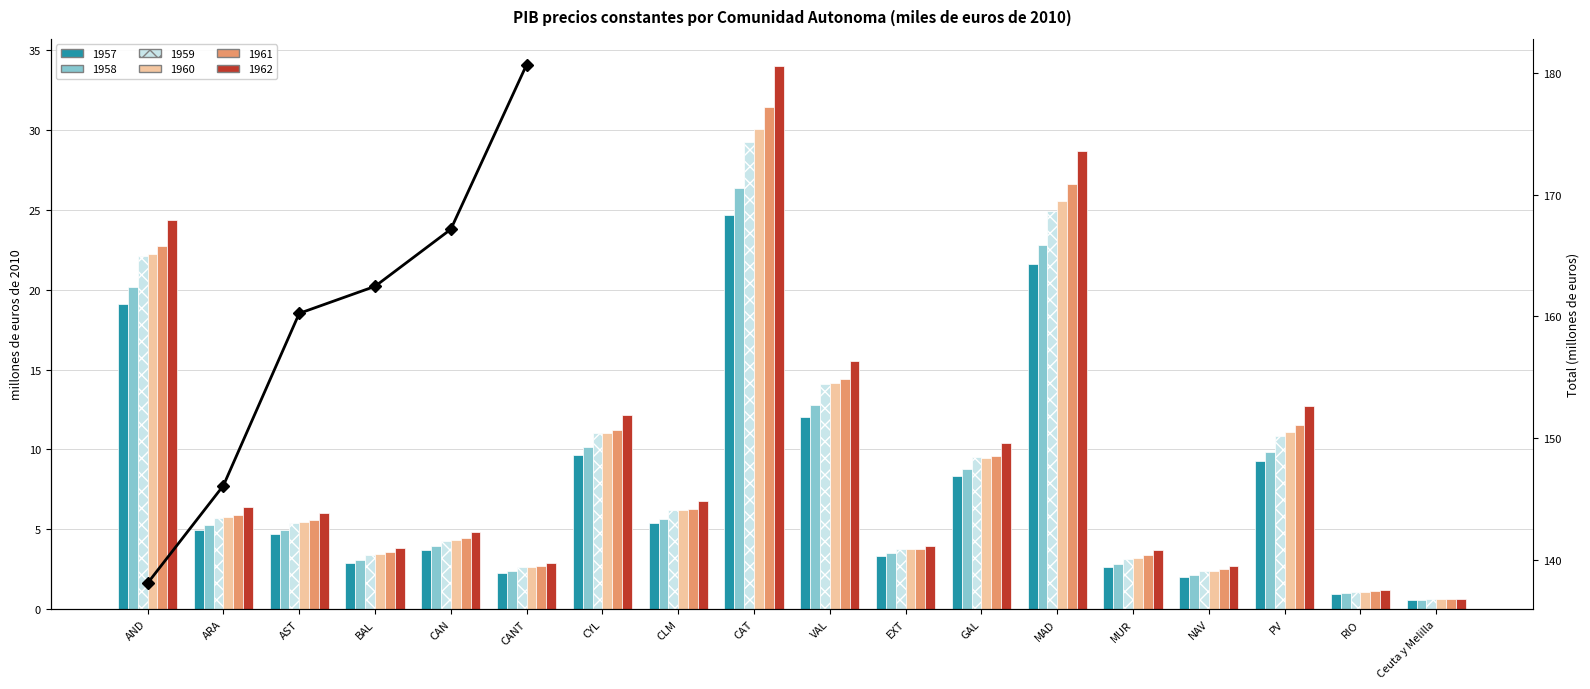

Does the chart contain stacked bars?

No